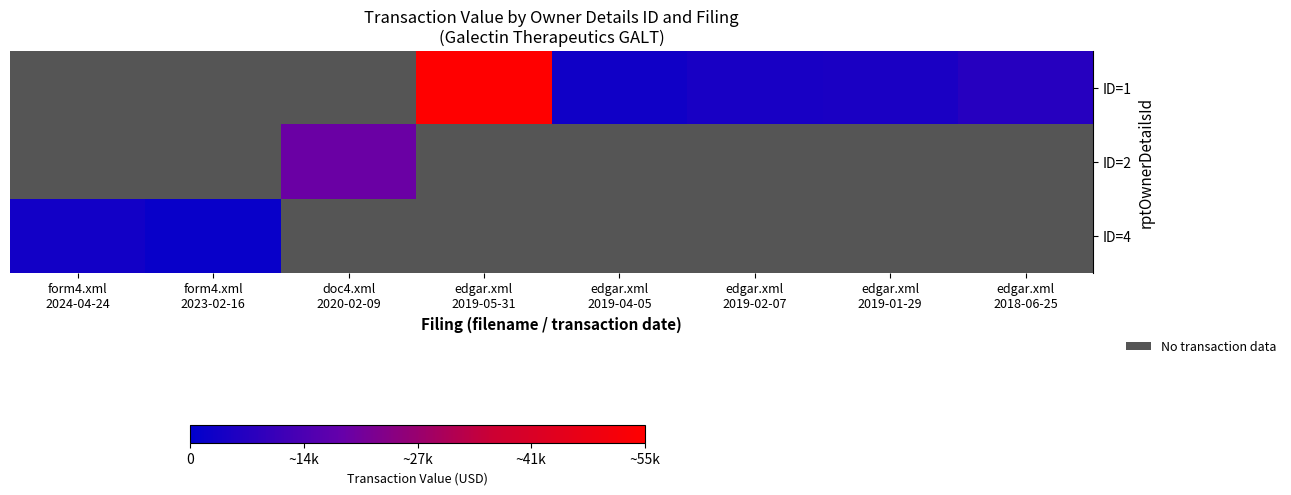

How many values in ID=2 are above zero?

1